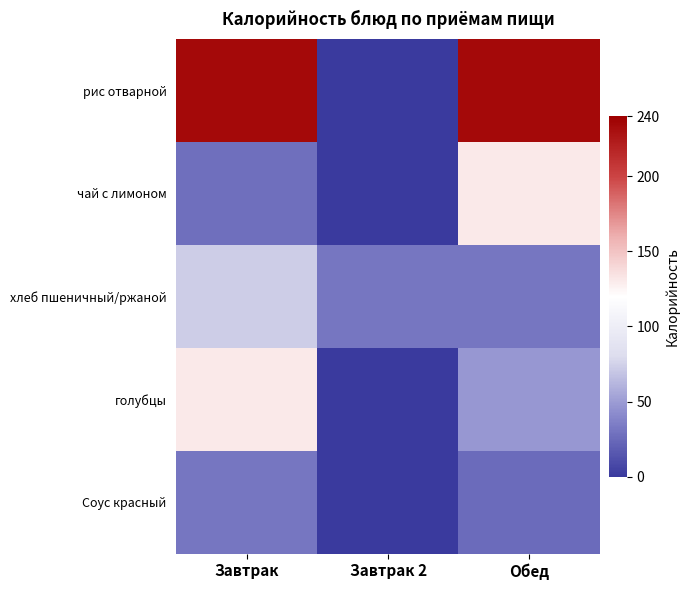

Count the number of data series in this chart.

5